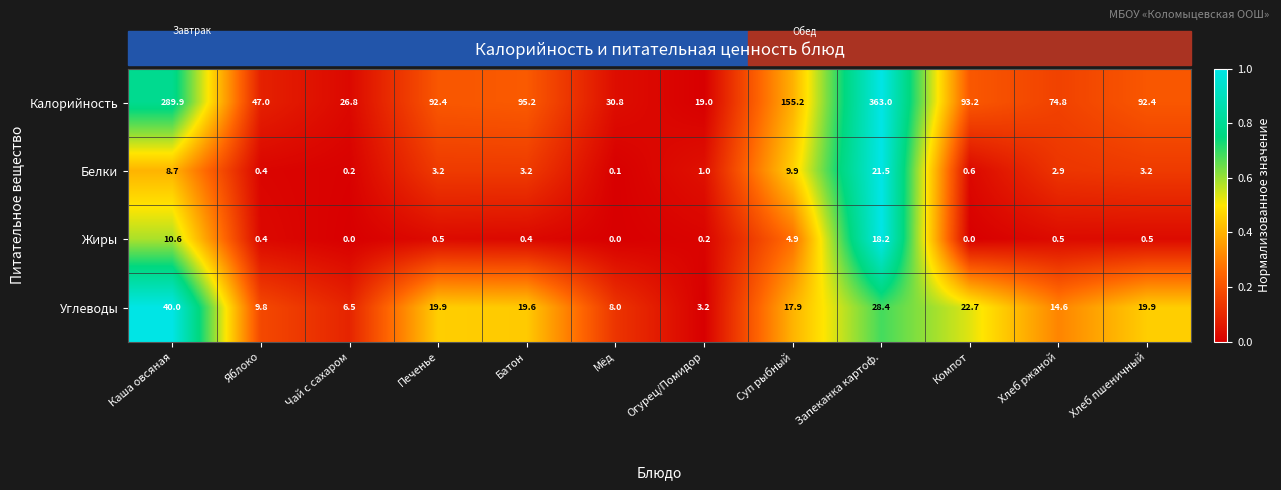

What is the average value of the Белки series?

4.6